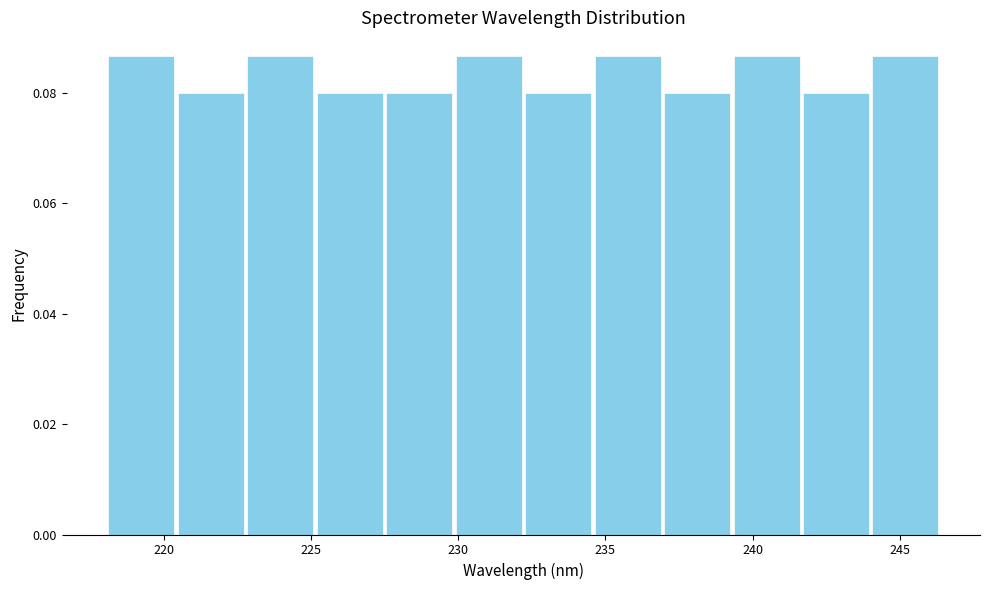

Reading left to right, list every bar in this chart as the range it spans on the x-axis followed by its height. Neither the bar edges nor the heights are printed on the chart, so give them approximately, as read against the axes.

218.0 to 220.5: 0.086
220.5 to 223.0: 0.080
223.0 to 225.0: 0.086
225.0 to 227.5: 0.080
227.5 to 230.0: 0.080
230.0 to 232.0: 0.086
232.0 to 234.5: 0.080
234.5 to 237.0: 0.086
237.0 to 239.5: 0.080
239.5 to 241.5: 0.086
241.5 to 244.0: 0.080
244.0 to 246.5: 0.086